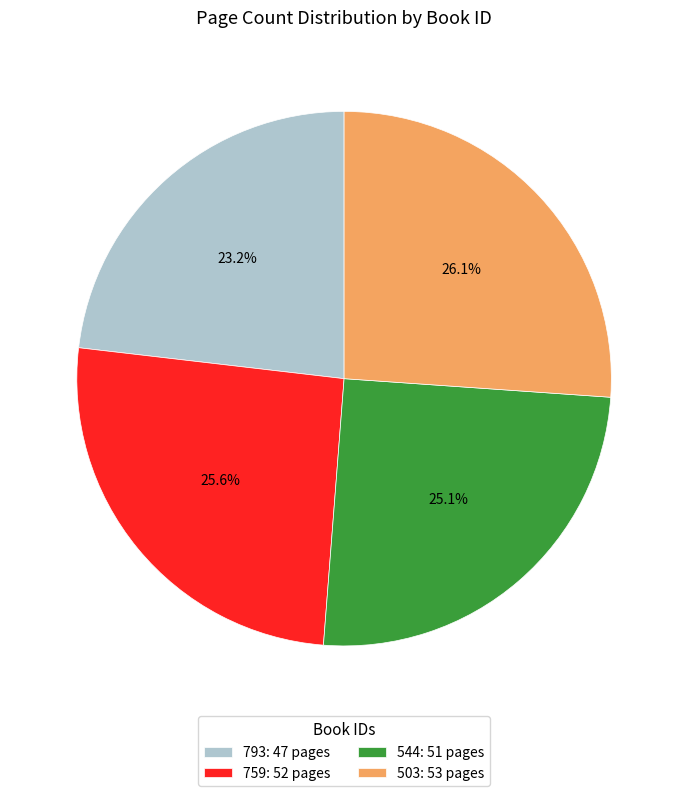

Count the number of slices in the pie.

4